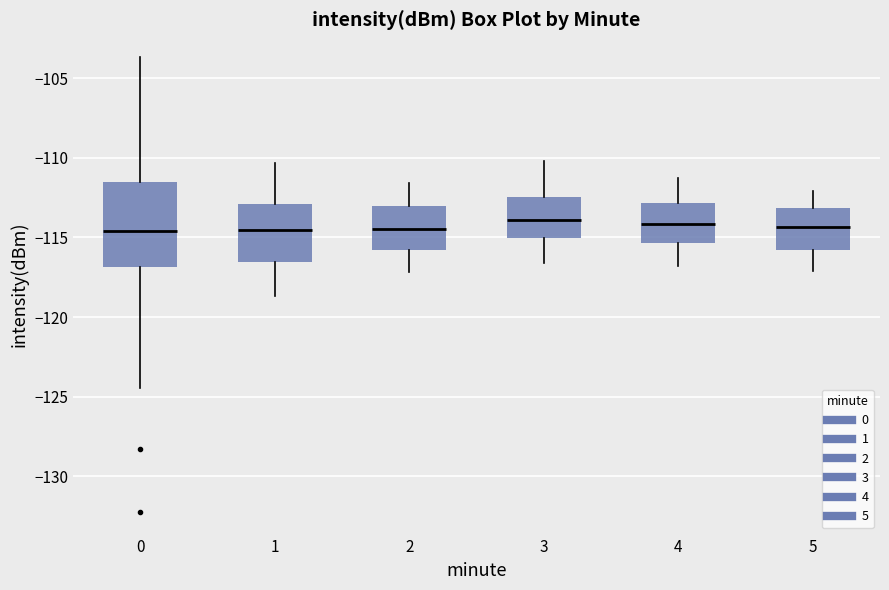

Reading left to right, transcribe this box plot: for each box, give where its median line is, the range the box spans, and where its two whiskers end, as read against the y-axis. The values are not printed on the chart, so give them approximately, as read against the axis.

0: median -114.5, box -117.0 to -111.5, whiskers -124.5 to -103.5
1: median -114.5, box -116.5 to -113.0, whiskers -118.5 to -110.5
2: median -114.5, box -116.0 to -113.0, whiskers -117.0 to -111.5
3: median -114.0, box -115.0 to -112.5, whiskers -116.5 to -110.0
4: median -114.0, box -115.5 to -113.0, whiskers -117.0 to -111.5
5: median -114.5, box -116.0 to -113.0, whiskers -117.0 to -112.0